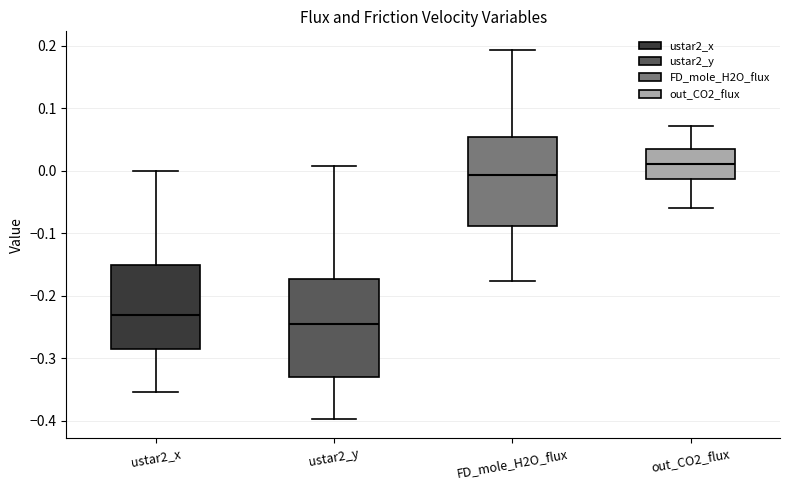

Which box's median line is the highest?

out_CO2_flux